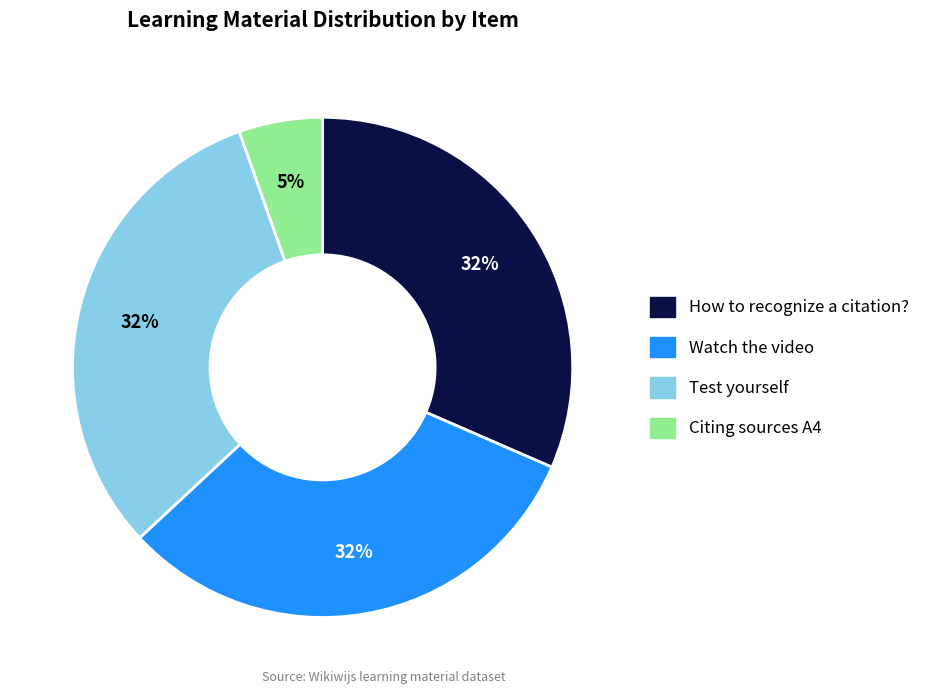

Is there any slice that represents more than half of the pie?

No